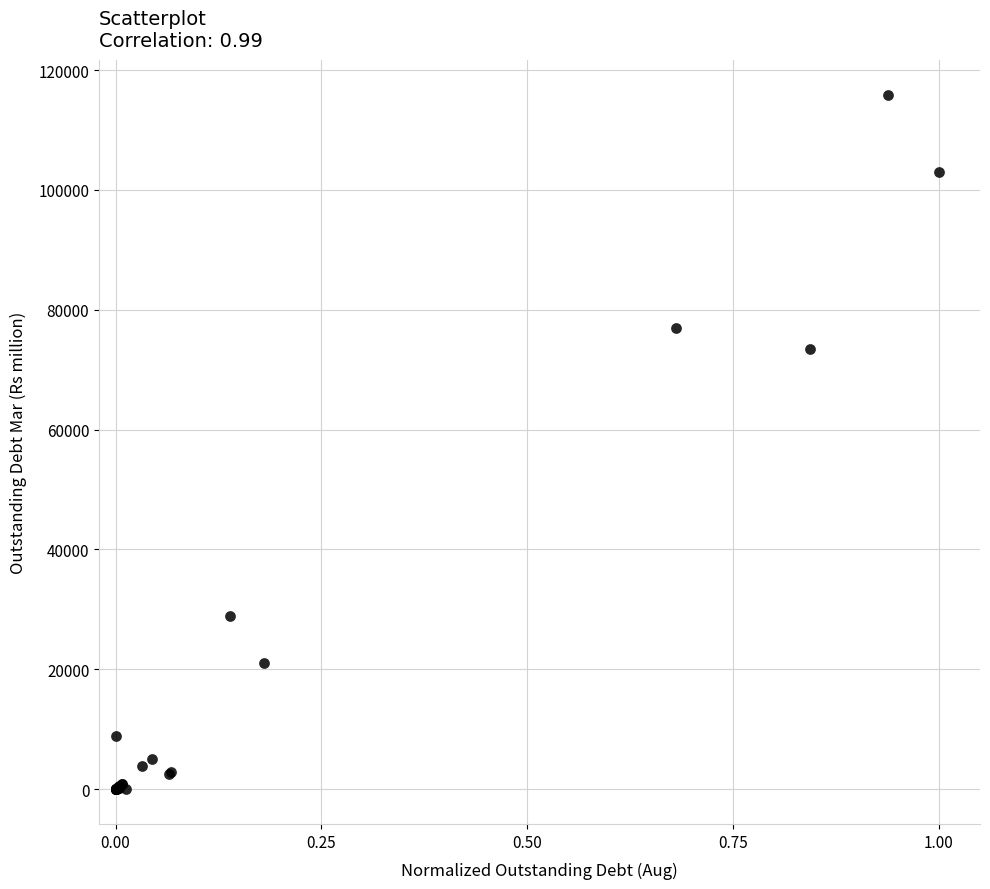

What Y value in the scatter plot is closest to 57950?

73503.1